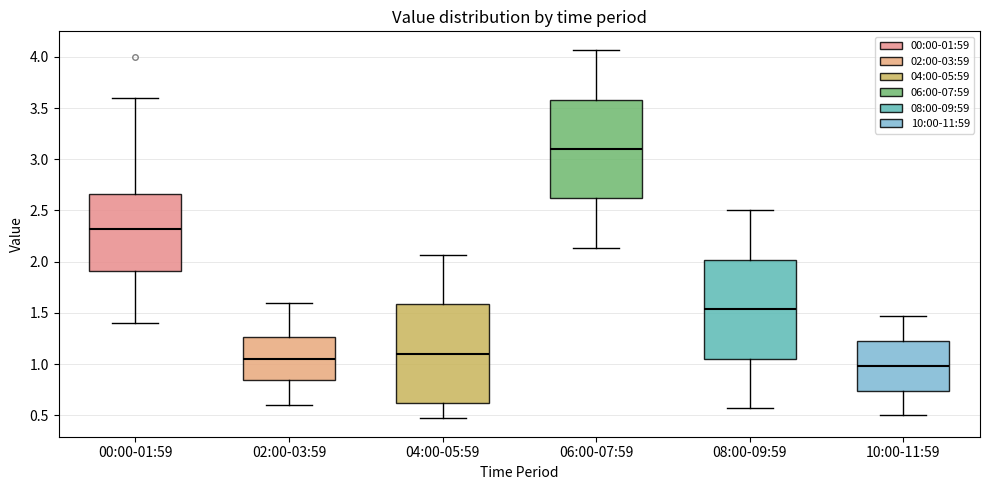

Reading left to right, read every box against the y-axis: the position of its median line, the range the box covers, and the ends of its whiskers. The values are not printed on the chart, so give them approximately, as read against the axis.

00:00-01:59: median 2.30, box 1.90 to 2.65, whiskers 1.40 to 3.60
02:00-03:59: median 1.05, box 0.85 to 1.25, whiskers 0.60 to 1.60
04:00-05:59: median 1.10, box 0.60 to 1.60, whiskers 0.45 to 2.05
06:00-07:59: median 3.10, box 2.60 to 3.60, whiskers 2.15 to 4.05
08:00-09:59: median 1.55, box 1.05 to 2.00, whiskers 0.55 to 2.50
10:00-11:59: median 1.00, box 0.75 to 1.20, whiskers 0.50 to 1.45